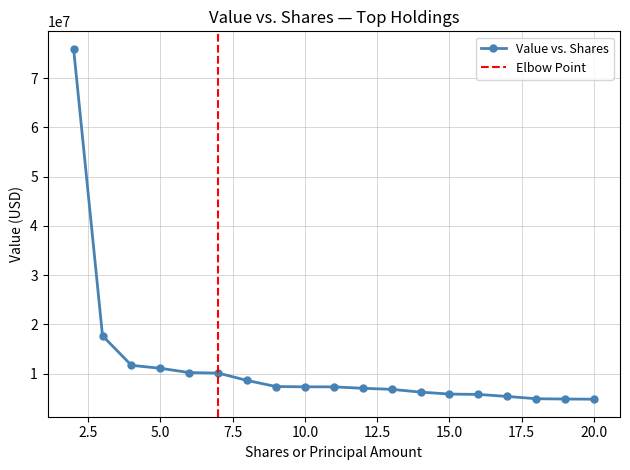

What is the lowest value of the Value vs. Shares series?

4789000